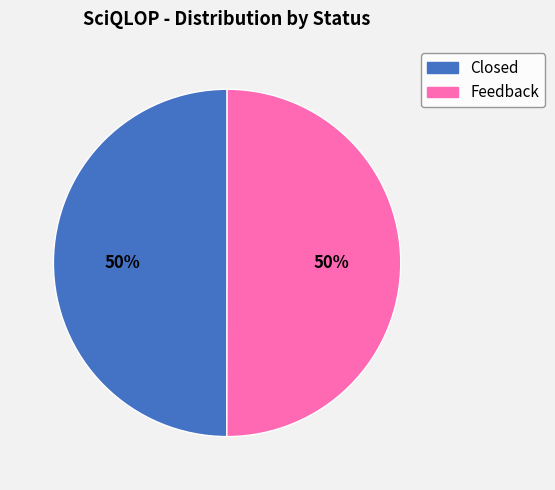

Approximately how many times larger is the value at Feedback compared to Closed?

1.0